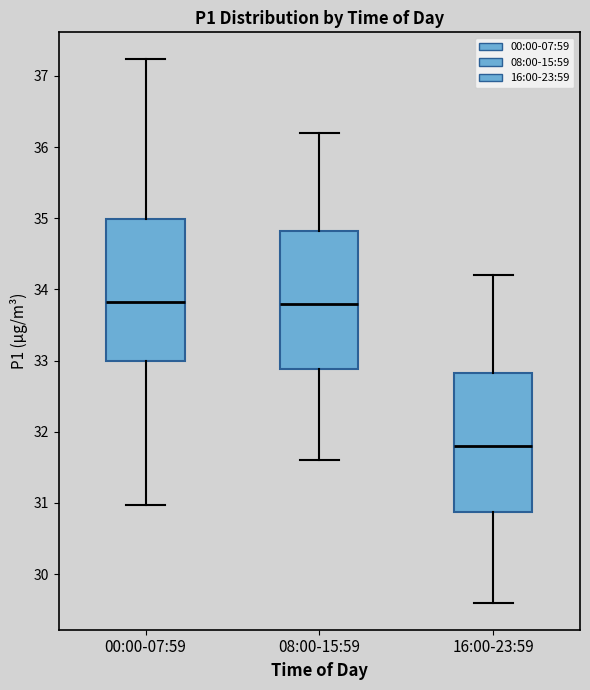

Reading left to right, read every box against the y-axis: the position of its median line, the range the box covers, and the ends of its whiskers. The values are not printed on the chart, so give them approximately, as read against the axis.

00:00-07:59: median 33.8, box 33.0 to 35.0, whiskers 31.0 to 37.2
08:00-15:59: median 33.8, box 32.9 to 34.8, whiskers 31.6 to 36.2
16:00-23:59: median 31.8, box 30.9 to 32.8, whiskers 29.6 to 34.2